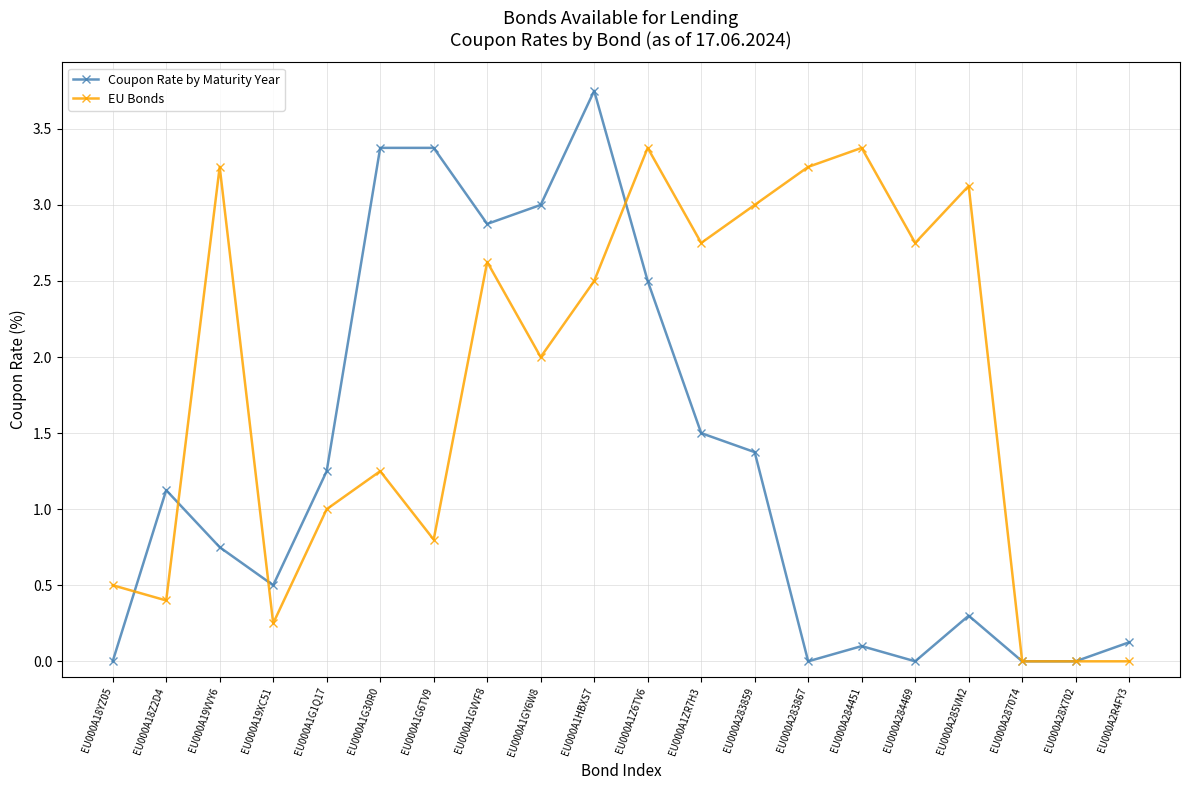

How many values in the Coupon Rate by Maturity Year series exceed 1?

10